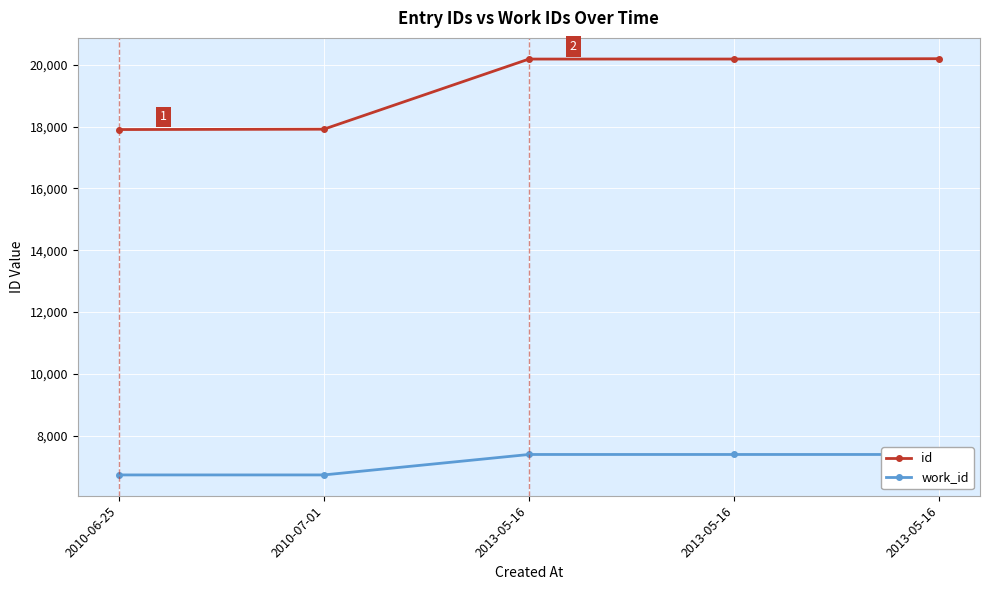

True or false: id has more than 2 interior local peaks.

False